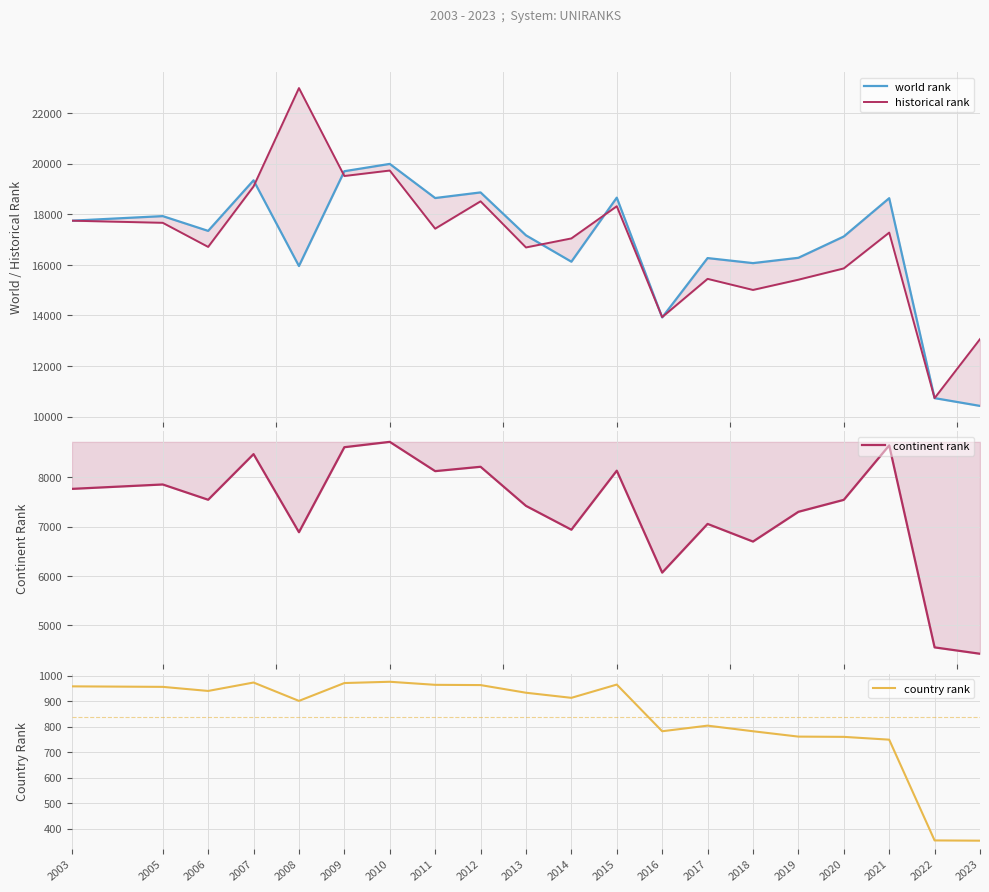

What is the highest value of the continent rank series?

8714.0